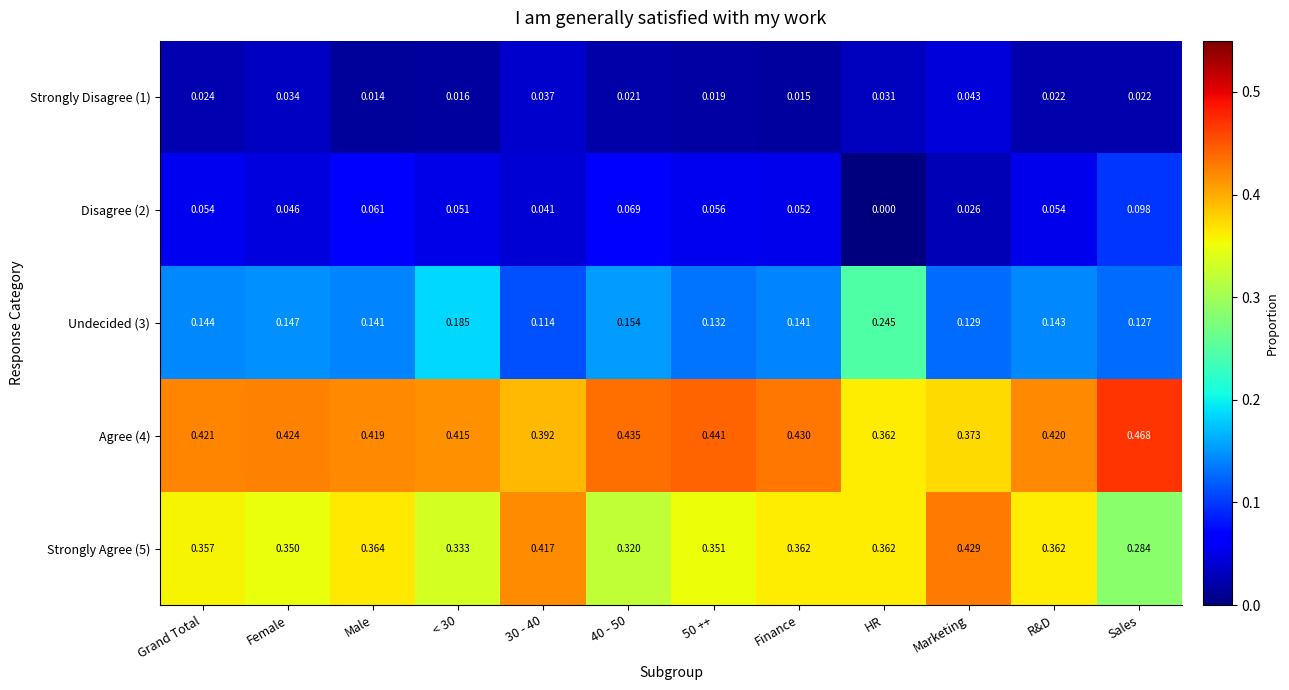

At which label does Disagree (2) reach its minimum?

HR